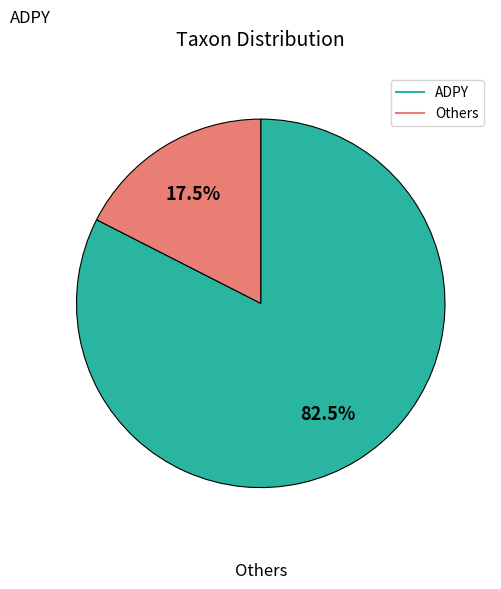

Count the number of slices in the pie.

2